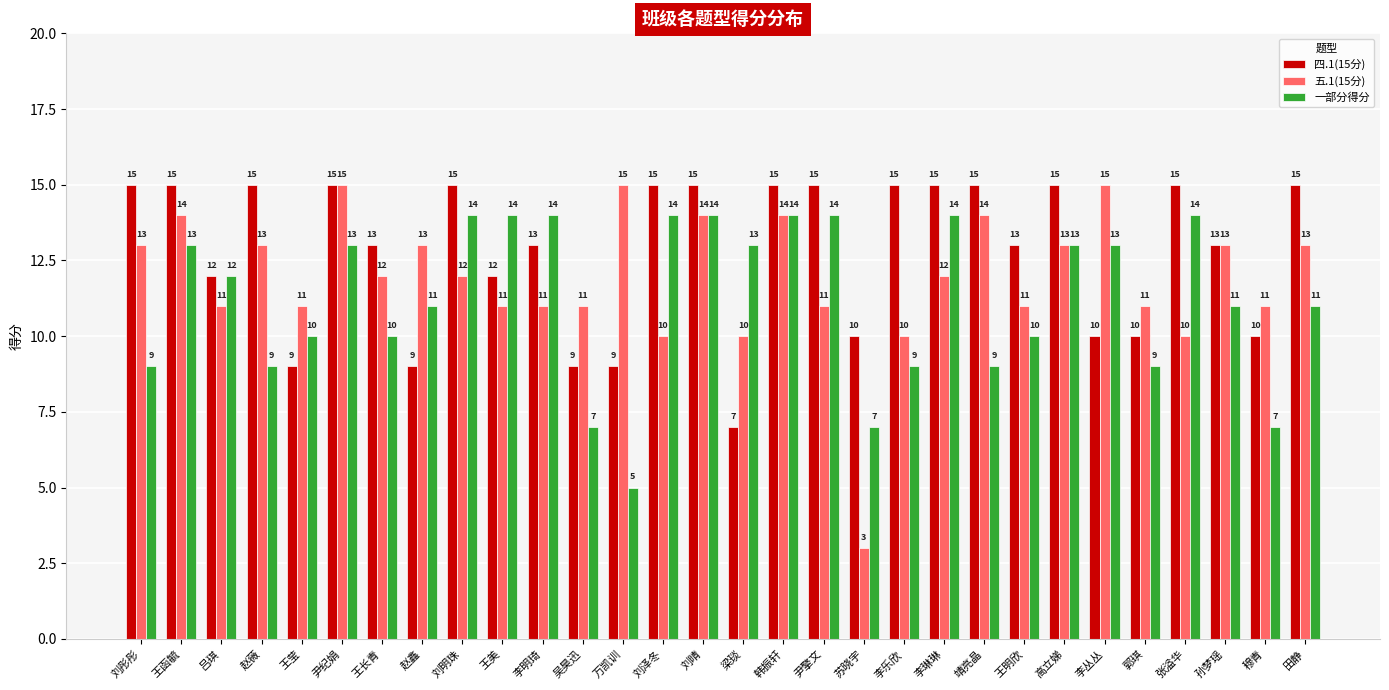

What is the value of the 四.1(15分) bar at the 12th from the left?

9